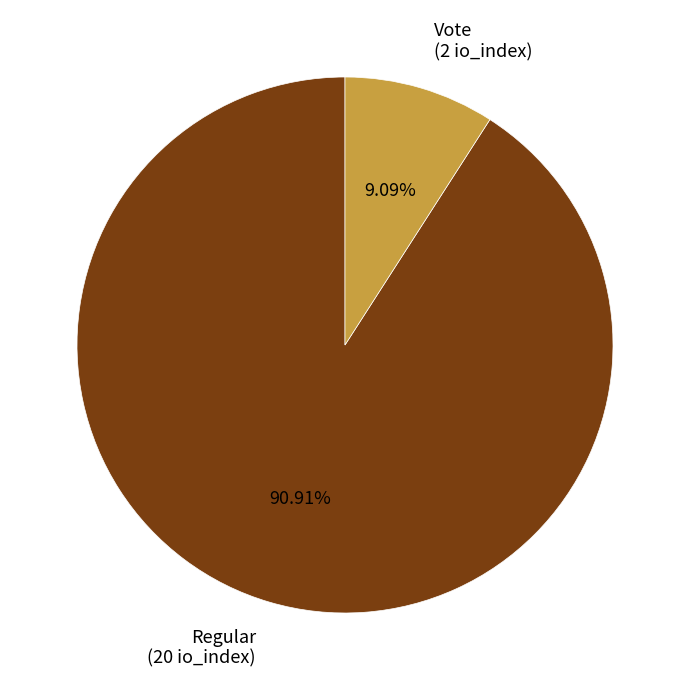

To the nearest percent, what percentage of the pie is Regular?

91%